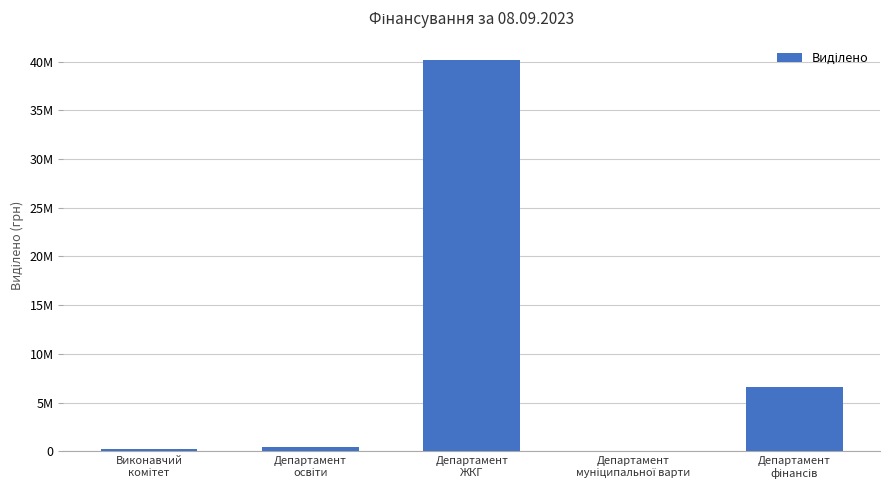

The chart shows a value of 6600000 at Департамент
фінансів. True or false?

True